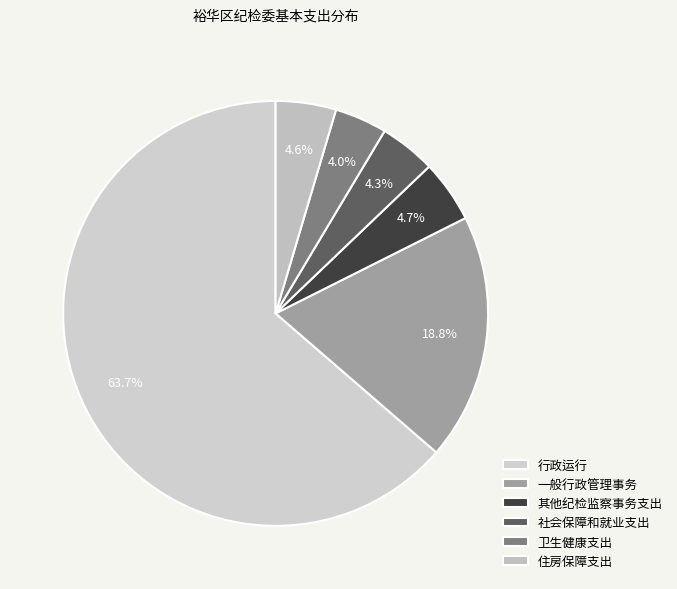

To the nearest percent, what portion does 行政运行 represent?

64%